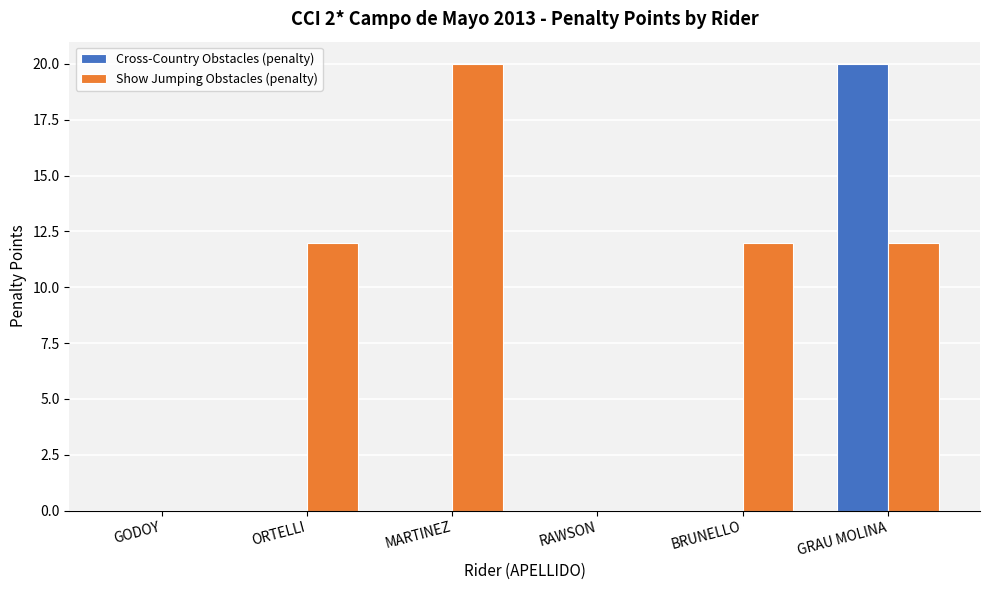

Count the number of data series in this chart.

2